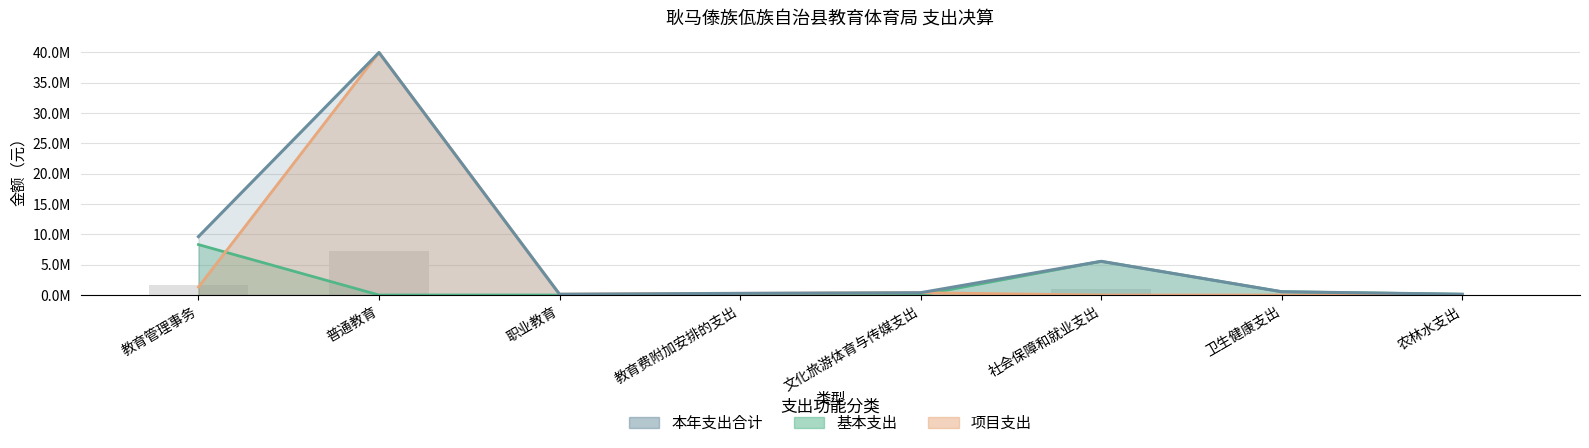

Rank the categories by 本年支出合计 value from highest to lowest.

普通教育, 教育管理事务, 社会保障和就业支出, 卫生健康支出, 文化旅游体育与传媒支出, 教育费附加安排的支出, 农林水支出, 职业教育